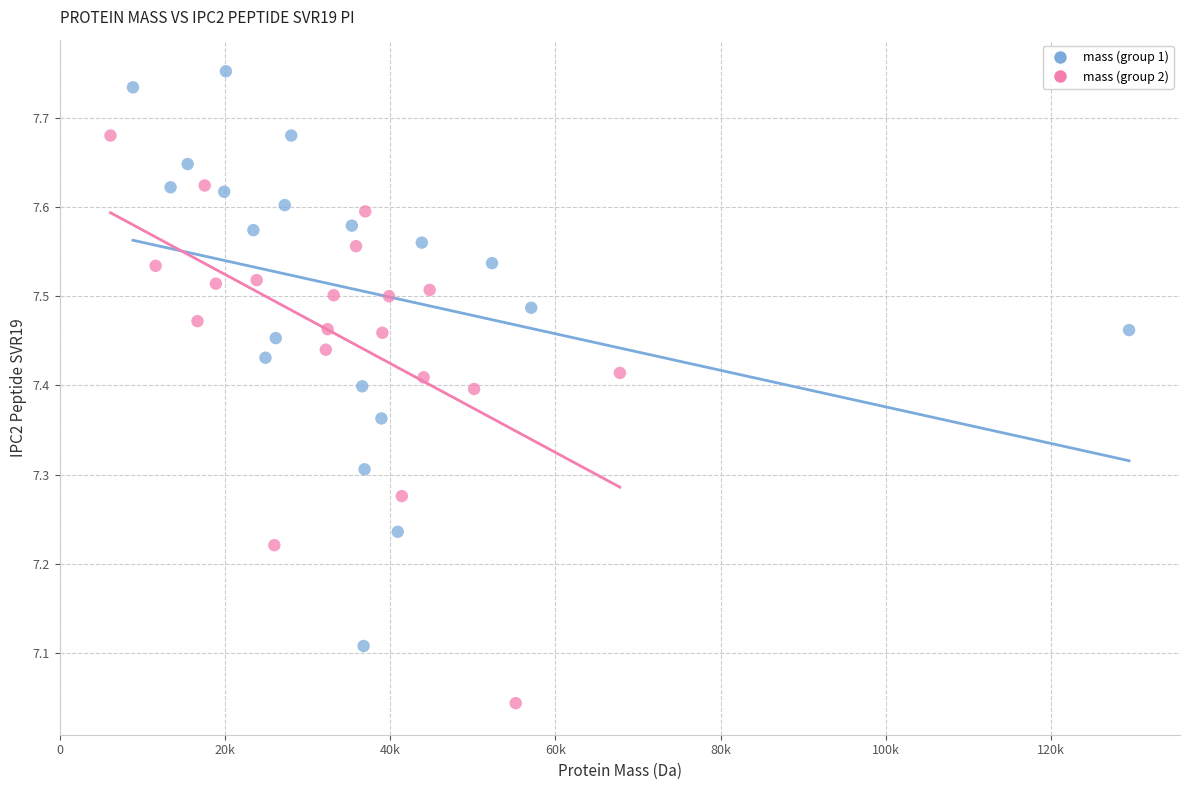

Which series contains the lowest Y value?

mass (group 2)